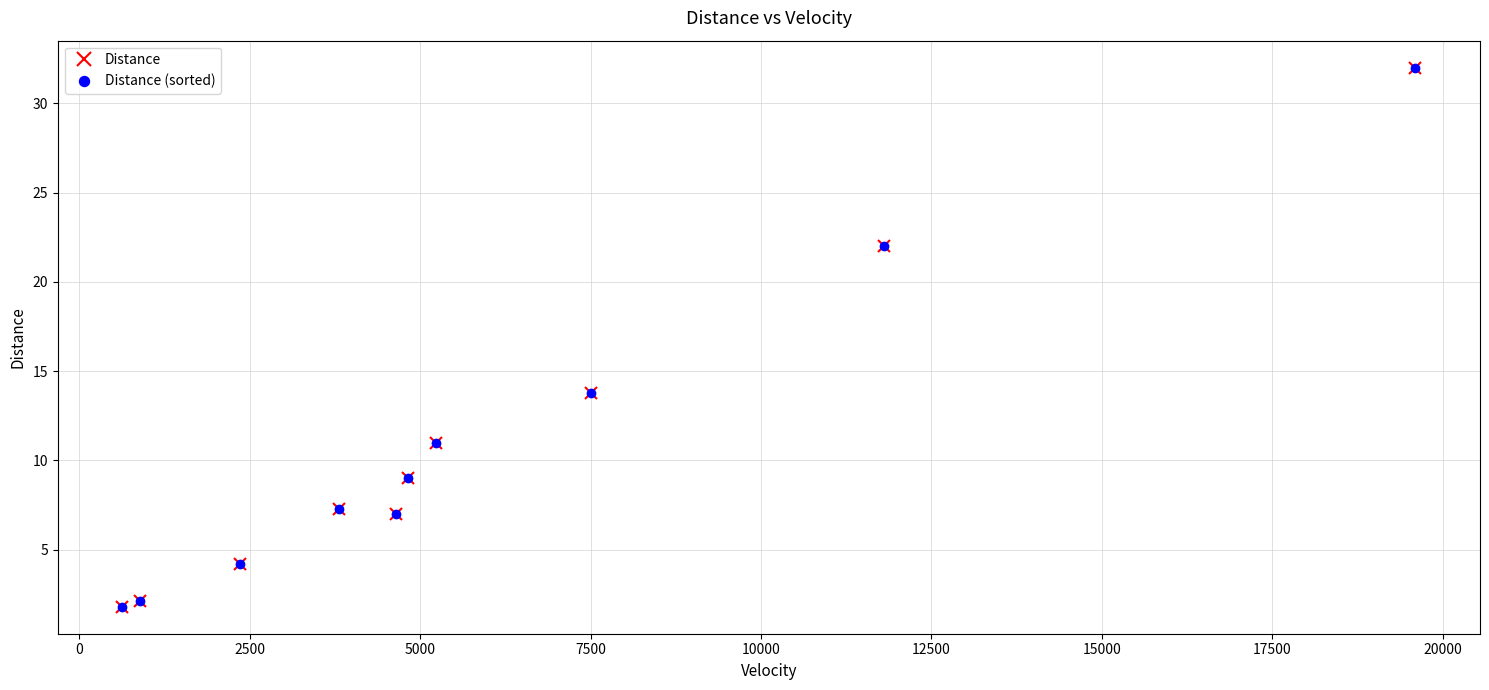

True or false: Distance has a value of 5.7 at 17500.

False